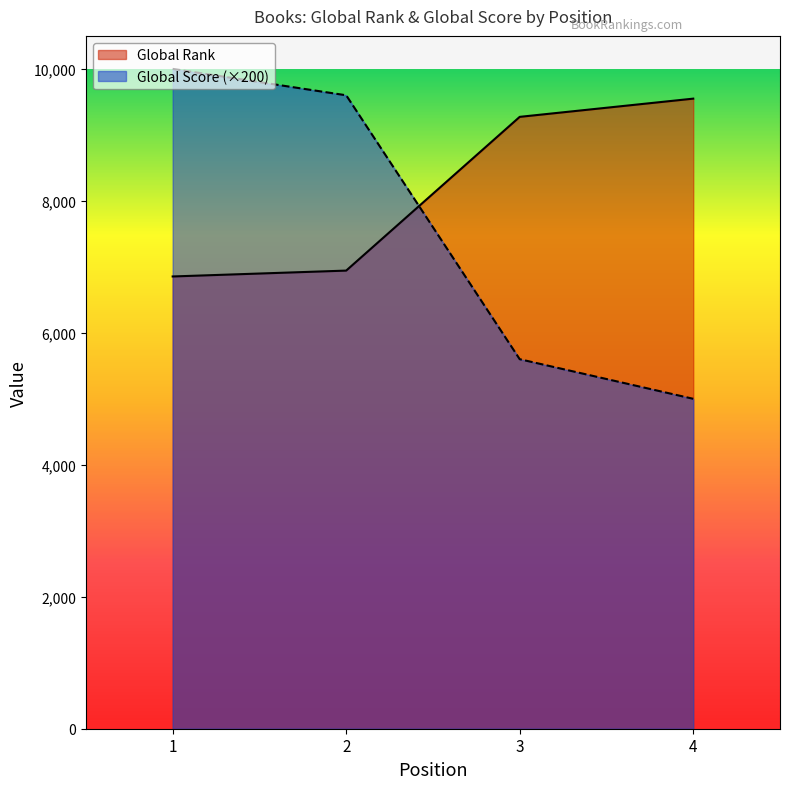

True or false: Global Score has more than 1 points higher than both neighbors.

False